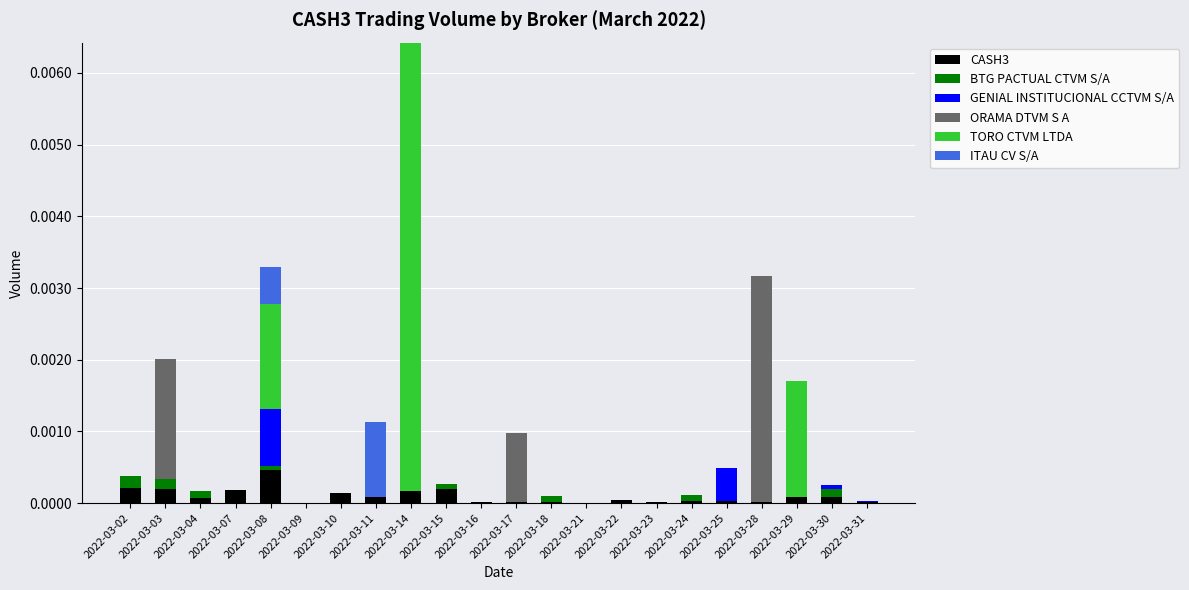

Which category has the highest value in the CASH3 series?

2022-03-08